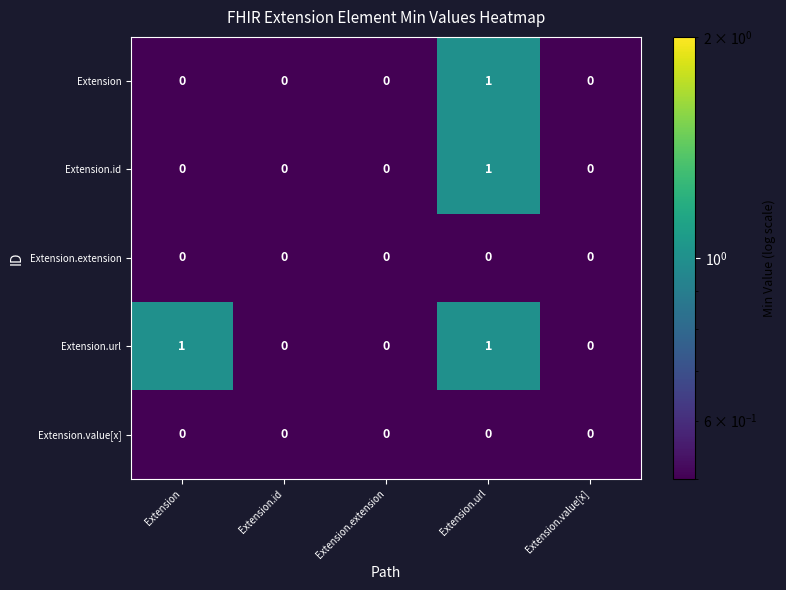

Reading left to right, what are all the values shown in this chart?

Extension: Extension=0	Extension.id=0	Extension.extension=0	Extension.url=1	Extension.value[x]=0
Extension.id: Extension=0	Extension.id=0	Extension.extension=0	Extension.url=1	Extension.value[x]=0
Extension.extension: Extension=0	Extension.id=0	Extension.extension=0	Extension.url=0	Extension.value[x]=0
Extension.url: Extension=1	Extension.id=0	Extension.extension=0	Extension.url=1	Extension.value[x]=0
Extension.value[x]: Extension=0	Extension.id=0	Extension.extension=0	Extension.url=0	Extension.value[x]=0